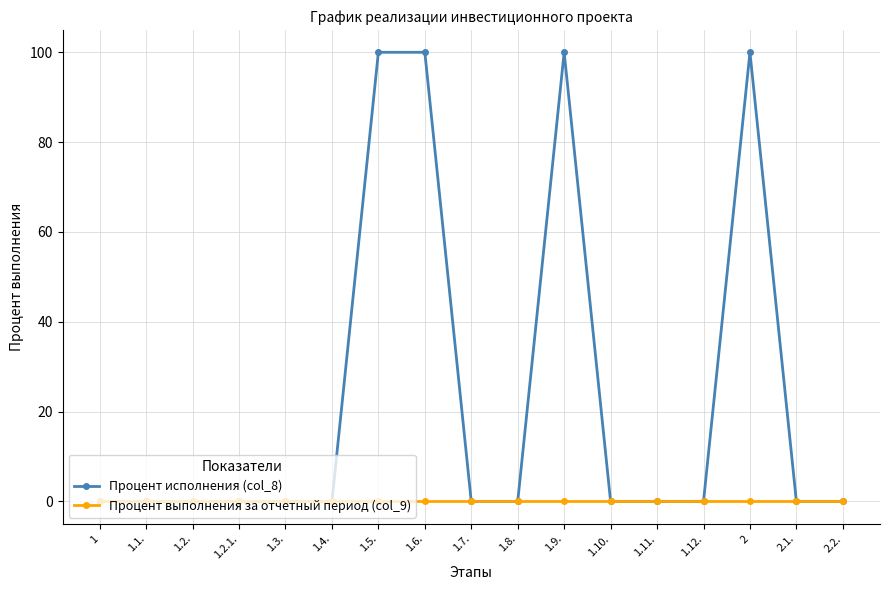

Which series has the largest total across all categories?

Процент исполнения (col_8)